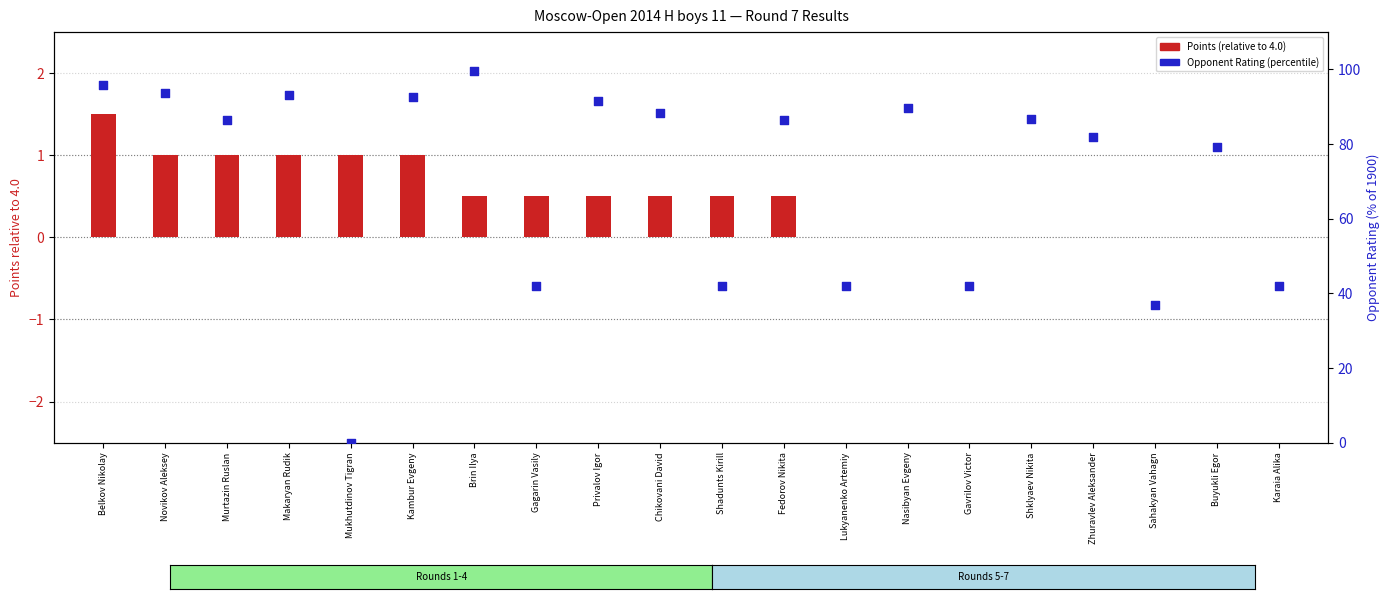

At which category is the sum across all series the highest?

Brin Ilya